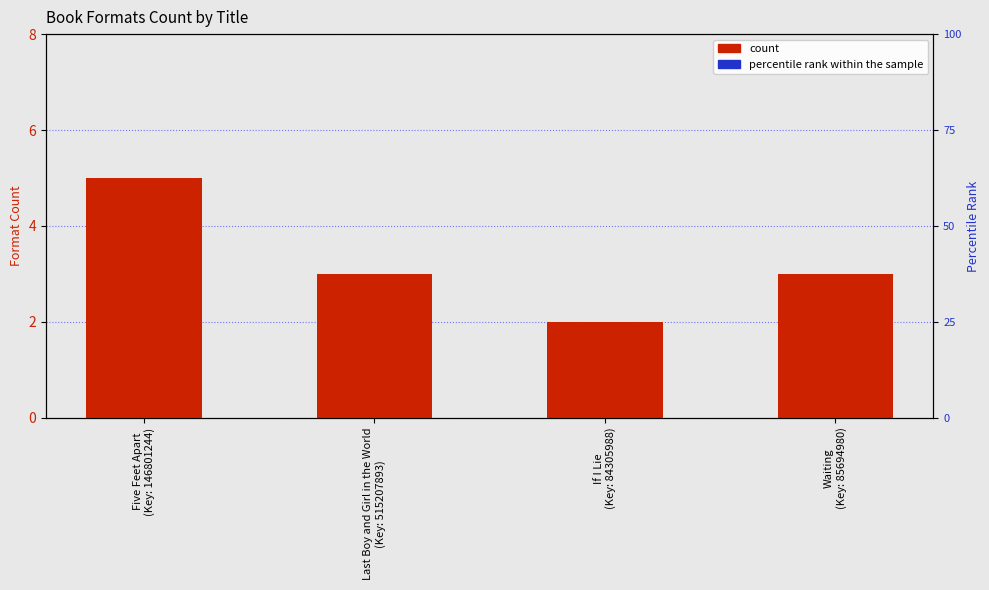

Which series has the largest Y range (max minus min)?

percentile rank within the sample